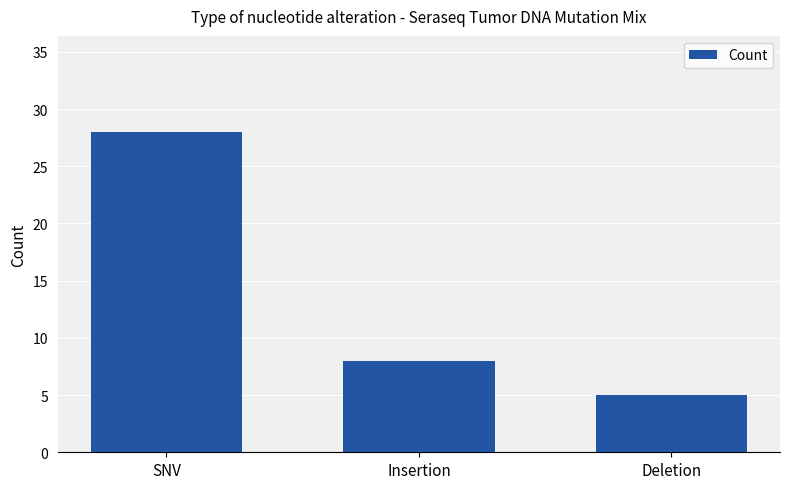

How many data points does each series have?

3